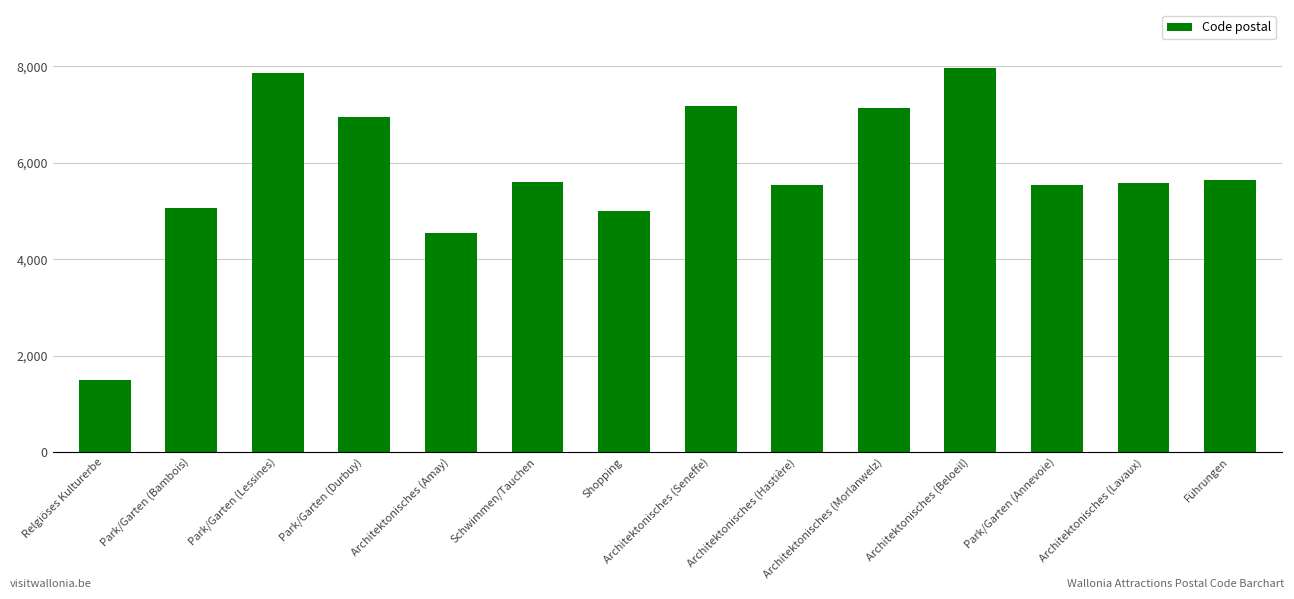

What is the average value?

5792